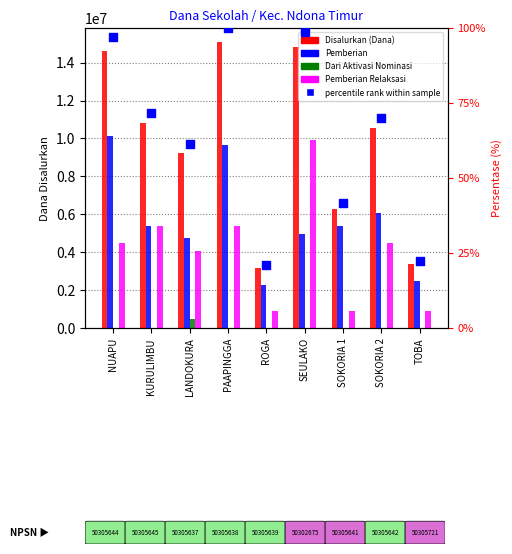

At which category is the sum across all series the highest?

PAAPINGGA